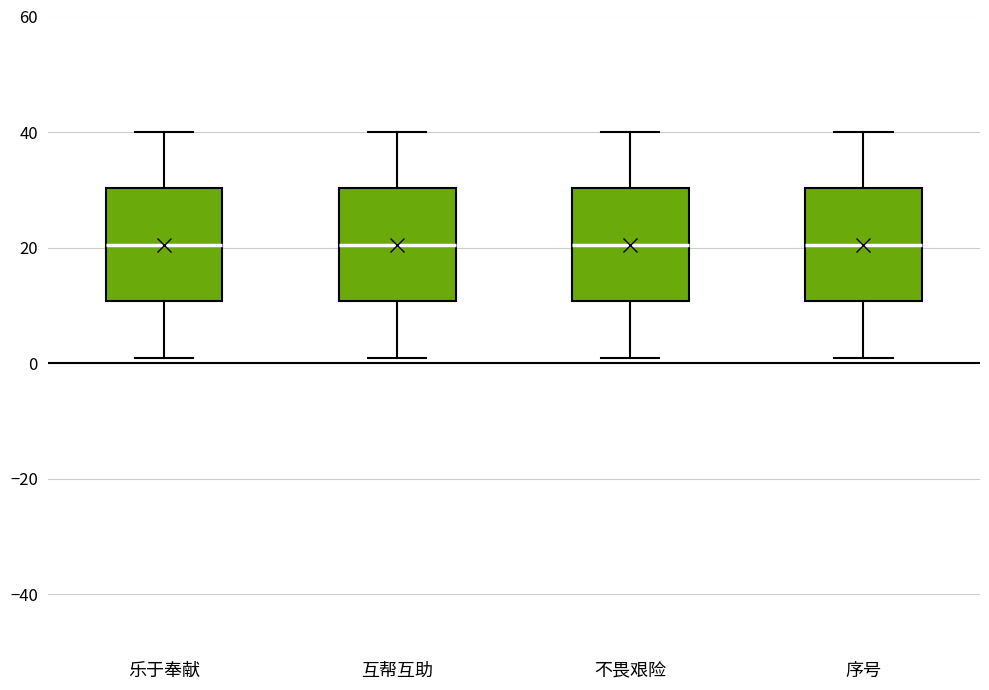

Reading left to right, transcribe this box plot: for each box, give where its median line is, the range the box spans, and where its two whiskers end, as read against the y-axis. The values are not printed on the chart, so give them approximately, as read against the axis.

乐于奉献: median 20, box 10 to 30, whiskers 2 to 40
互帮互助: median 20, box 10 to 30, whiskers 2 to 40
不畏艰险: median 20, box 10 to 30, whiskers 2 to 40
序号: median 20, box 10 to 30, whiskers 2 to 40